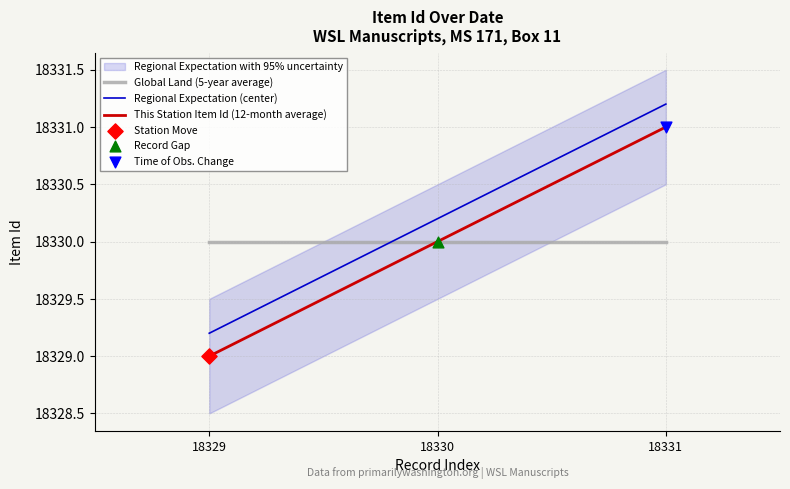

Which series reaches the maximum Y coordinate?

Regional Expectation (center)